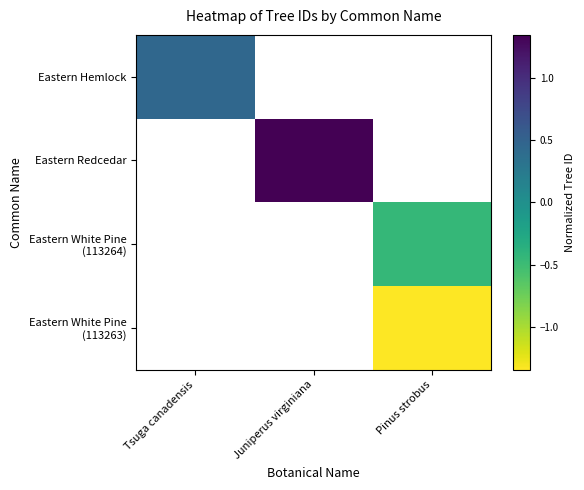

What is the minimum value shown in the chart?

-1.3